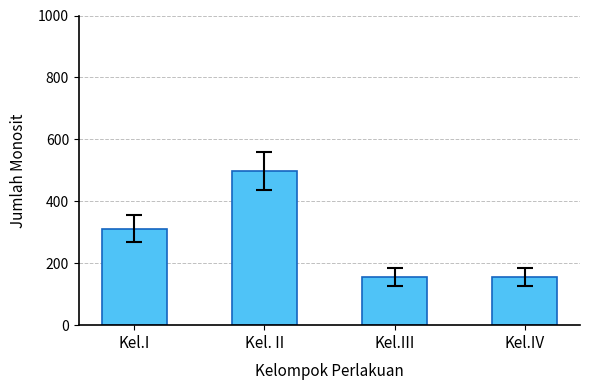

What is the sum of the values at Kel.I and Kel. II?

810